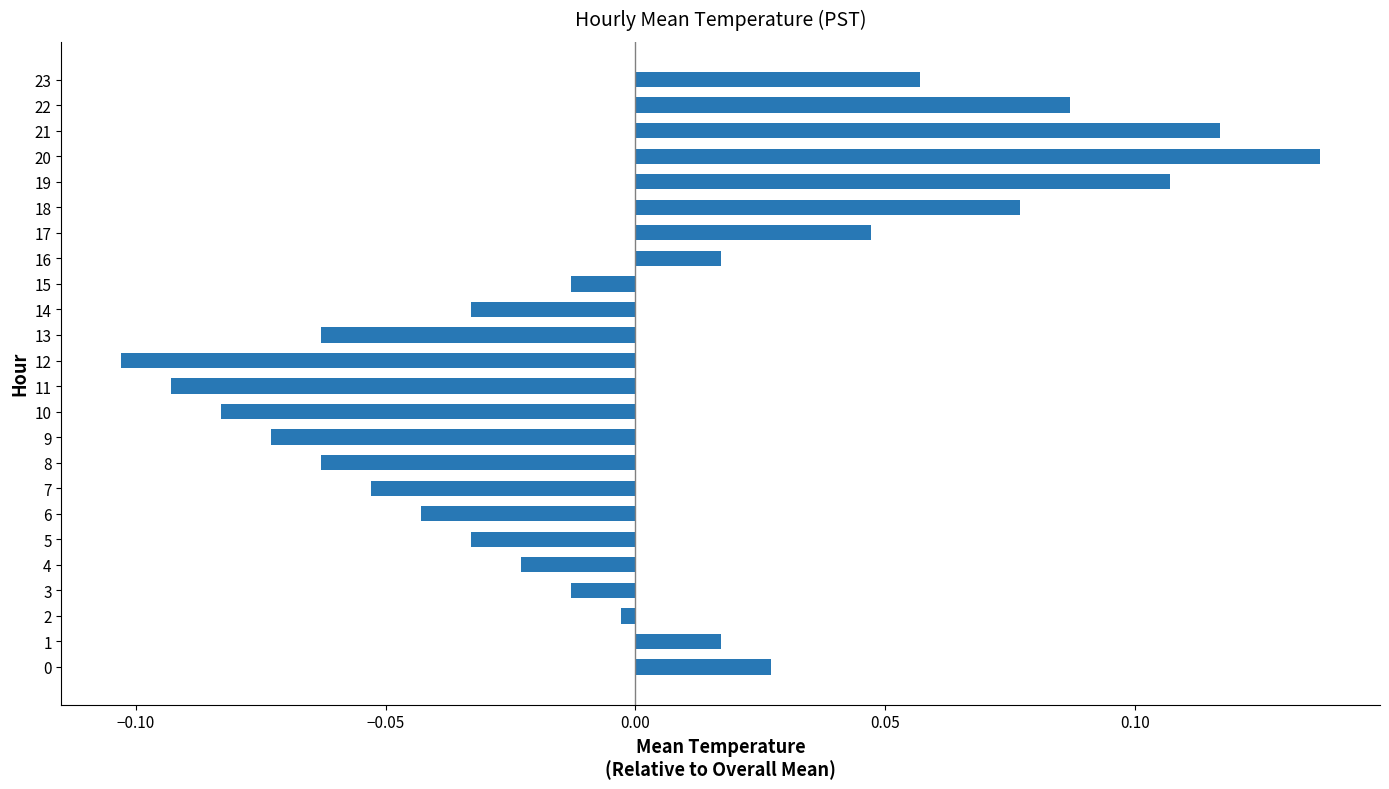

Which label corresponds to the largest value in the chart?

20